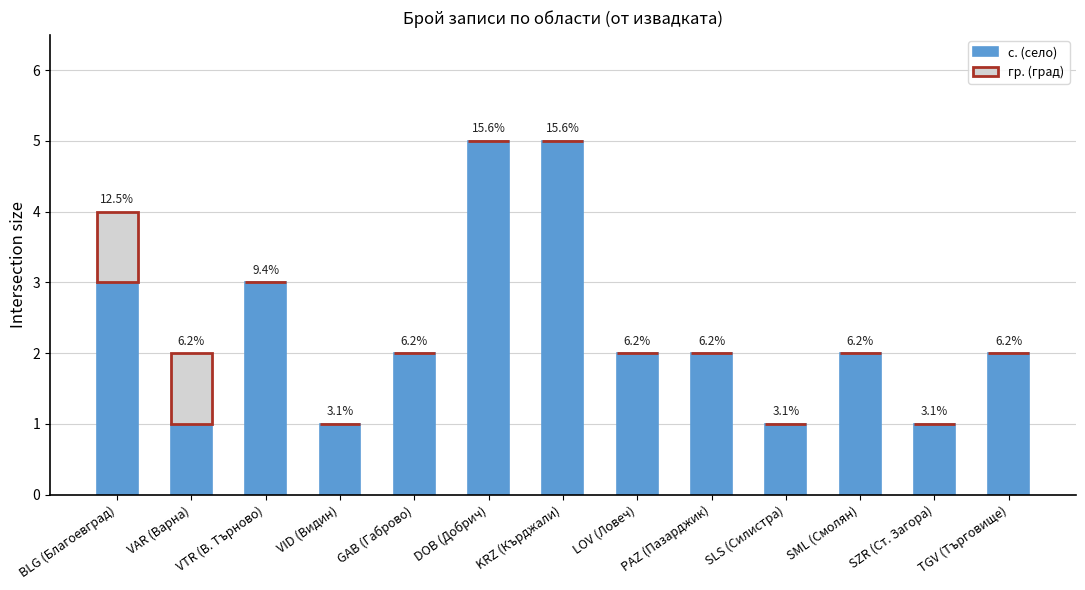

What are all the series names shown in the legend?

с. (село), гр. (град)